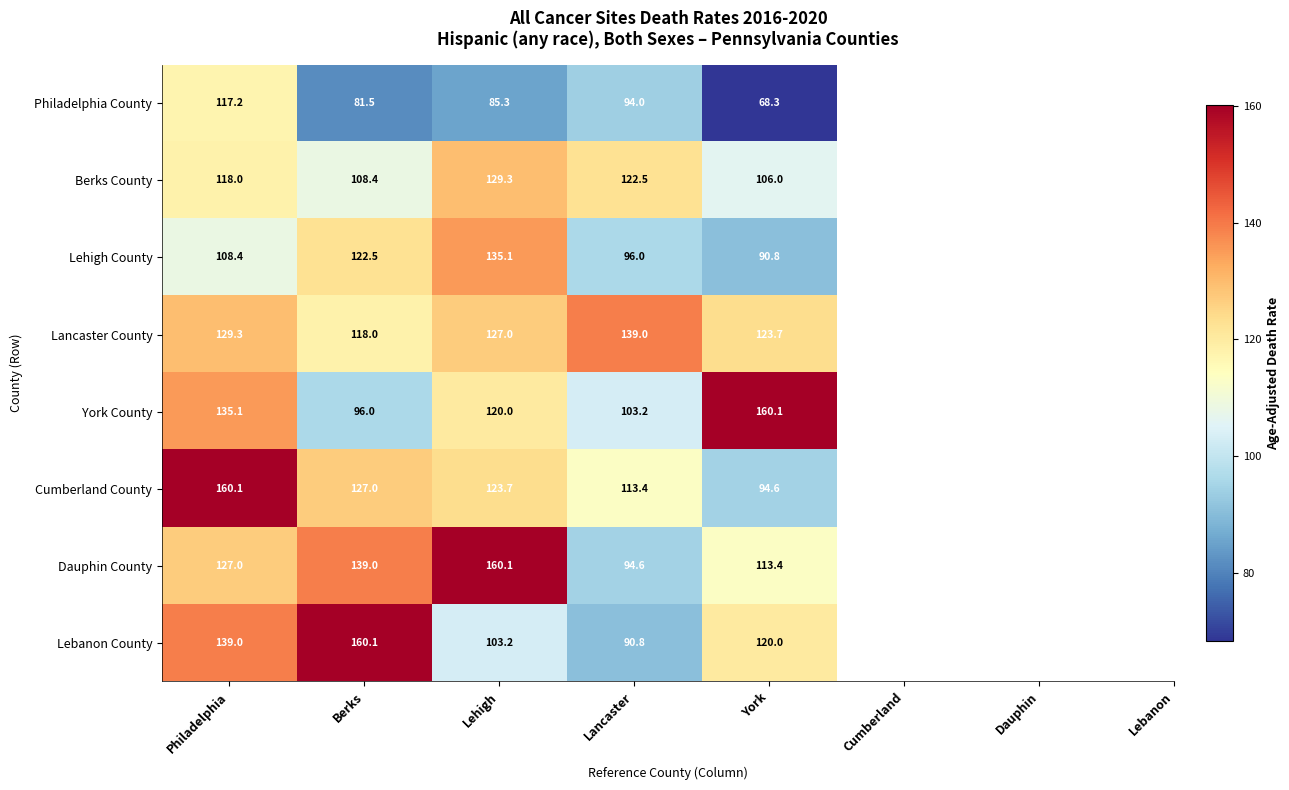

Where is Philadelphia County nearest to the value 92?

Lancaster